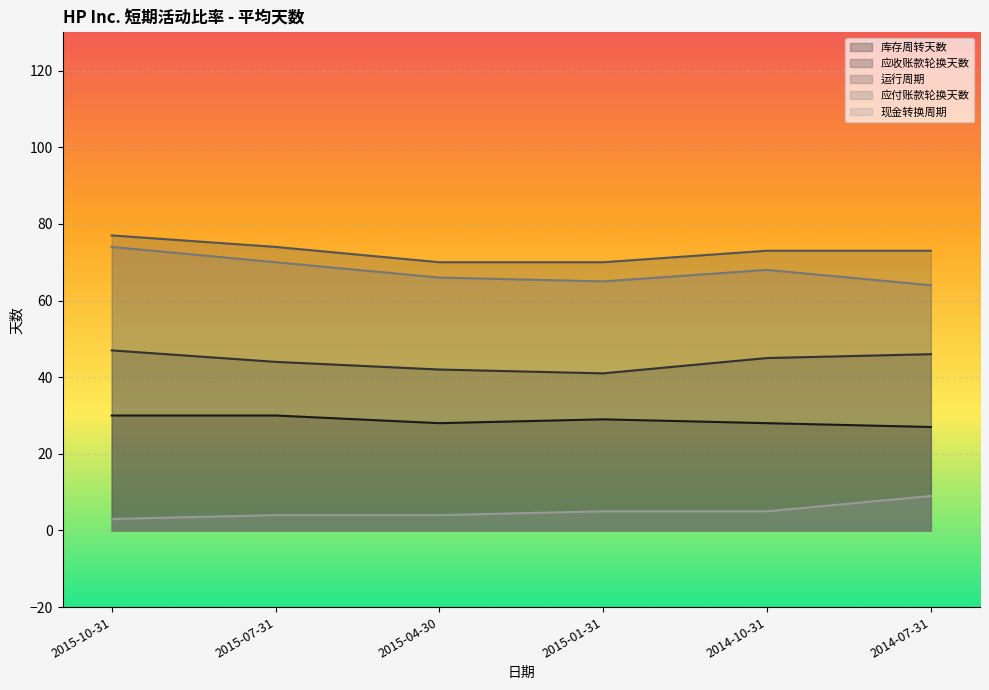

Is the value of 运行周期 at 2014-10-31 greater than the value of 现金转换周期 at 2015-04-30?

Yes